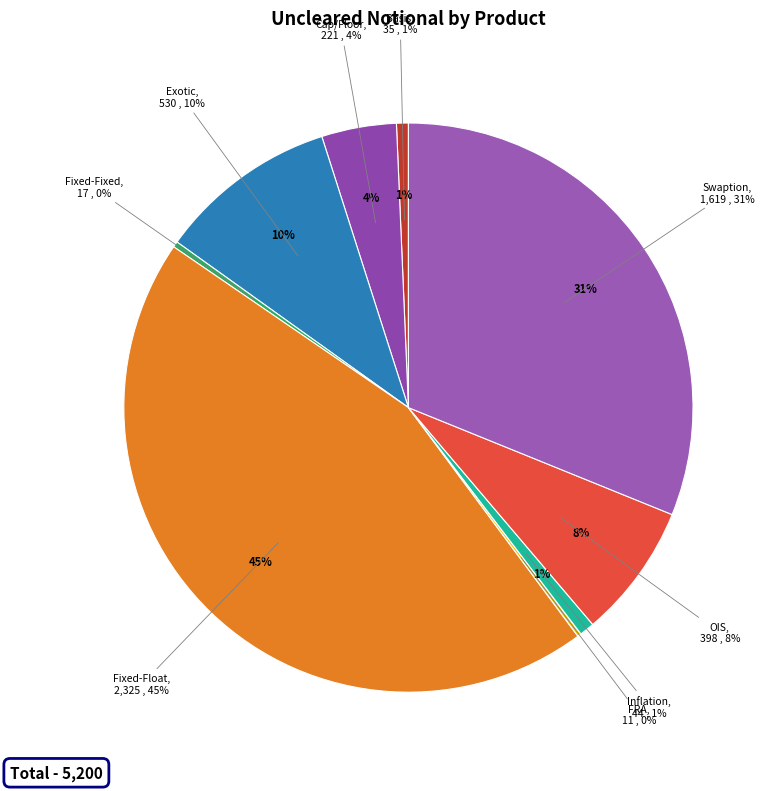

Does any single category account for the majority?

No